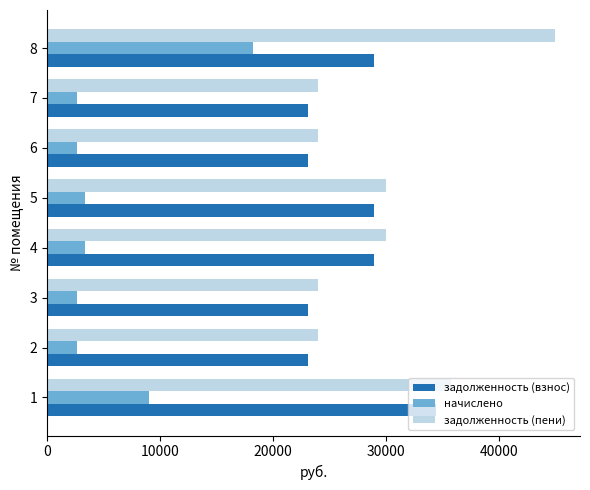

At which category does the chart reach its peak across all series?

8